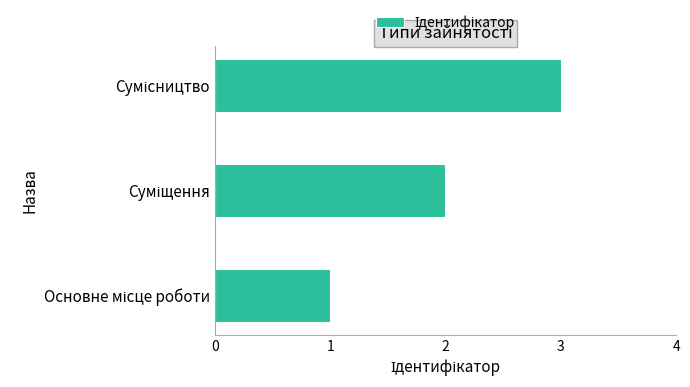

What is the maximum value shown in the chart?

3